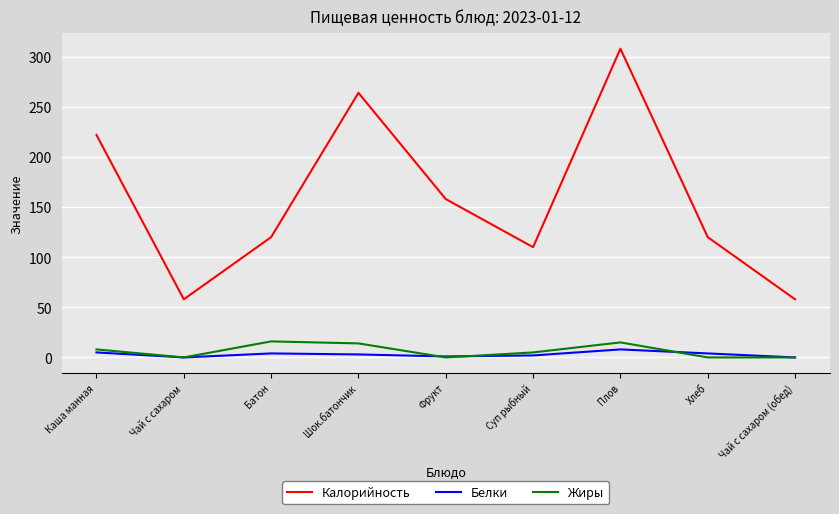

Which series changed the most between Каша манная and Суп рыбный?

Калорийность